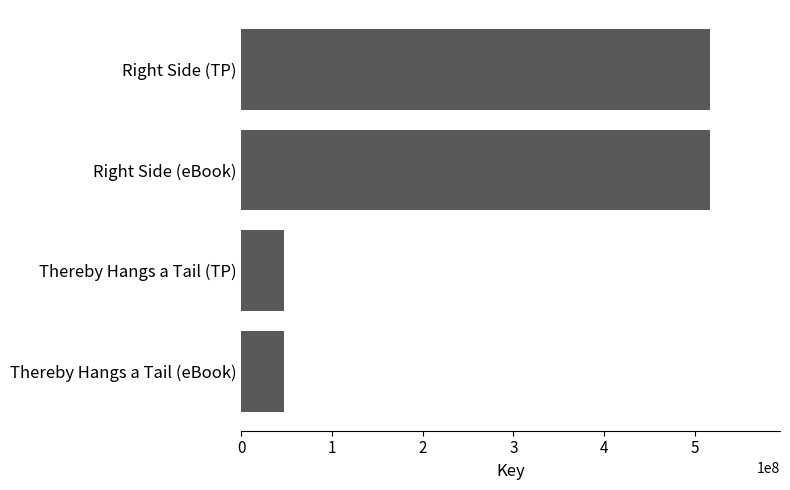

What is the average value?

281902519